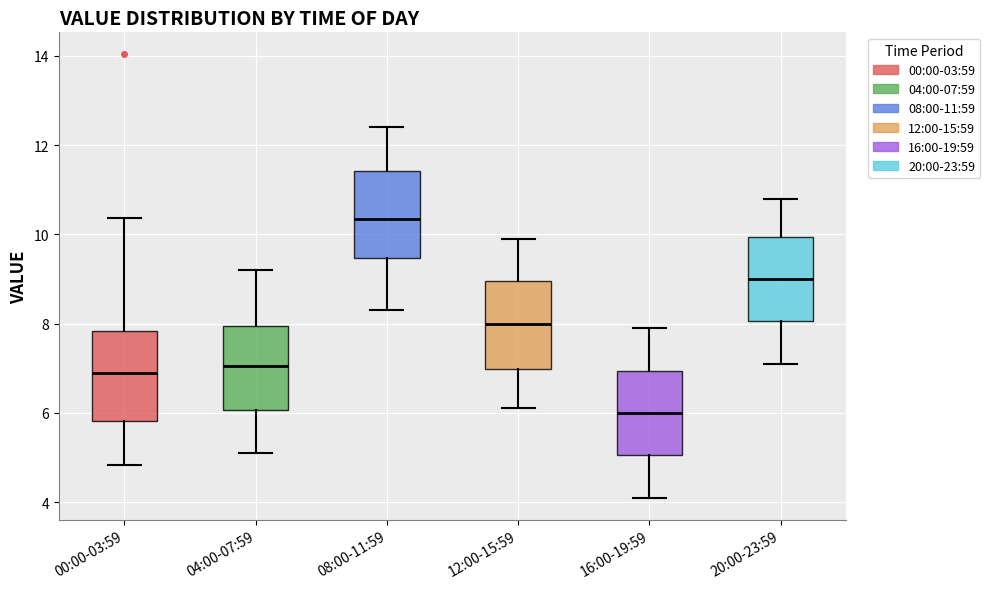

Reading left to right, transcribe this box plot: for each box, give where its median line is, the range the box spans, and where its two whiskers end, as read against the y-axis. The values are not printed on the chart, so give them approximately, as read against the axis.

00:00-03:59: median 7.0, box 5.8 to 7.8, whiskers 4.8 to 10.4
04:00-07:59: median 7.0, box 6.0 to 8.0, whiskers 5.2 to 9.2
08:00-11:59: median 10.4, box 9.4 to 11.4, whiskers 8.4 to 12.4
12:00-15:59: median 8.0, box 7.0 to 9.0, whiskers 6.2 to 10.0
16:00-19:59: median 6.0, box 5.0 to 7.0, whiskers 4.2 to 8.0
20:00-23:59: median 9.0, box 8.0 to 10.0, whiskers 7.2 to 10.8